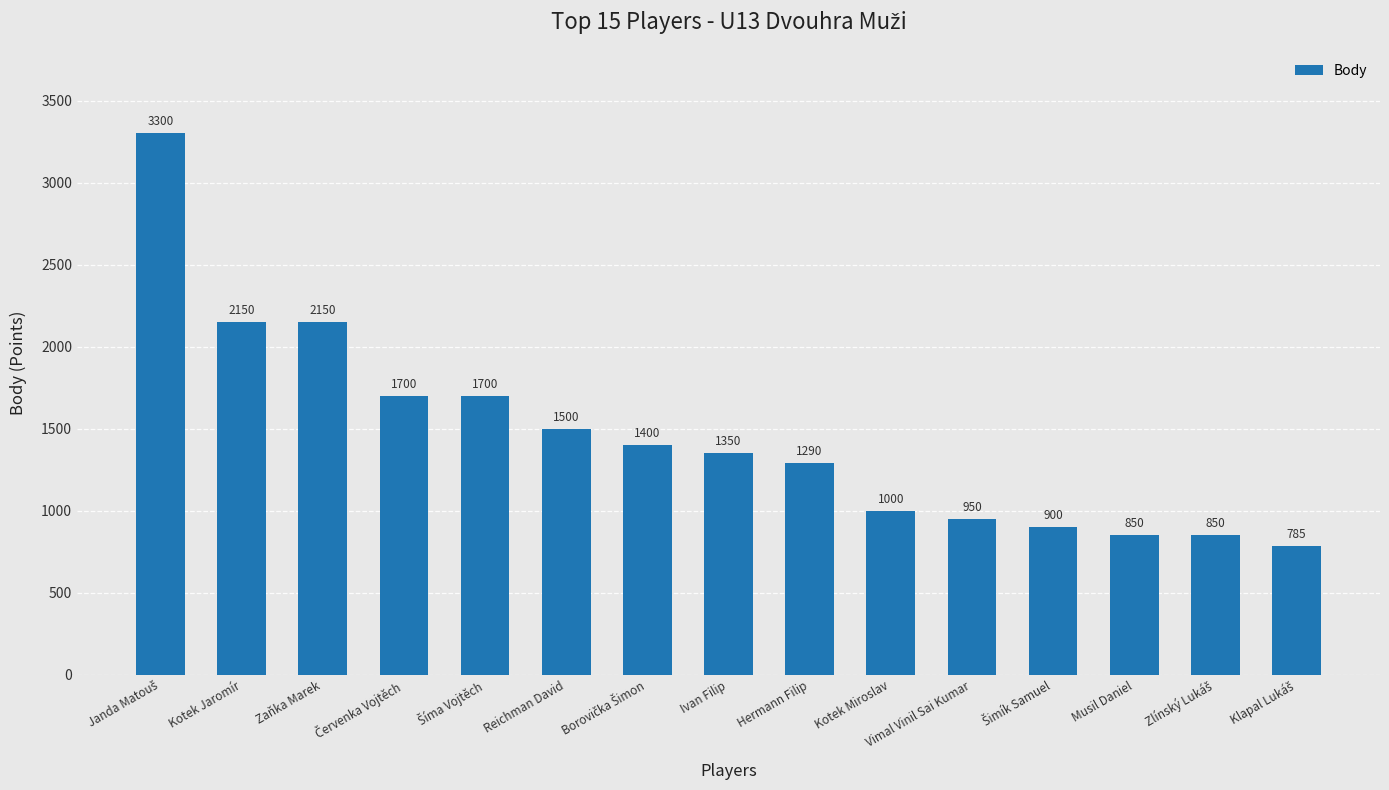

What is the sum of all values?

21875